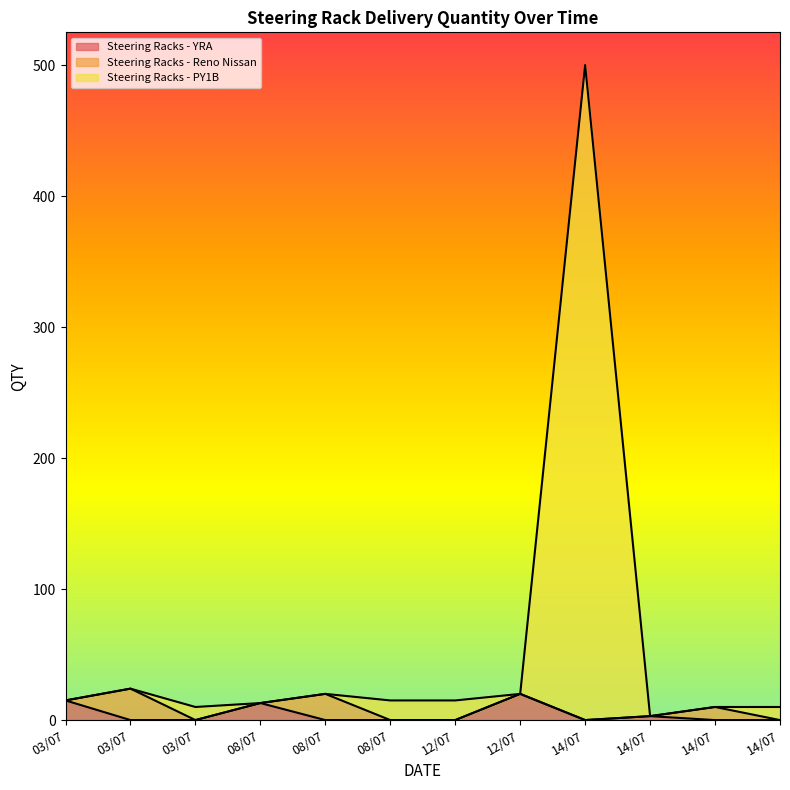

What is the difference between the maximum and second lowest values in the Steering Racks - YRA series?

20